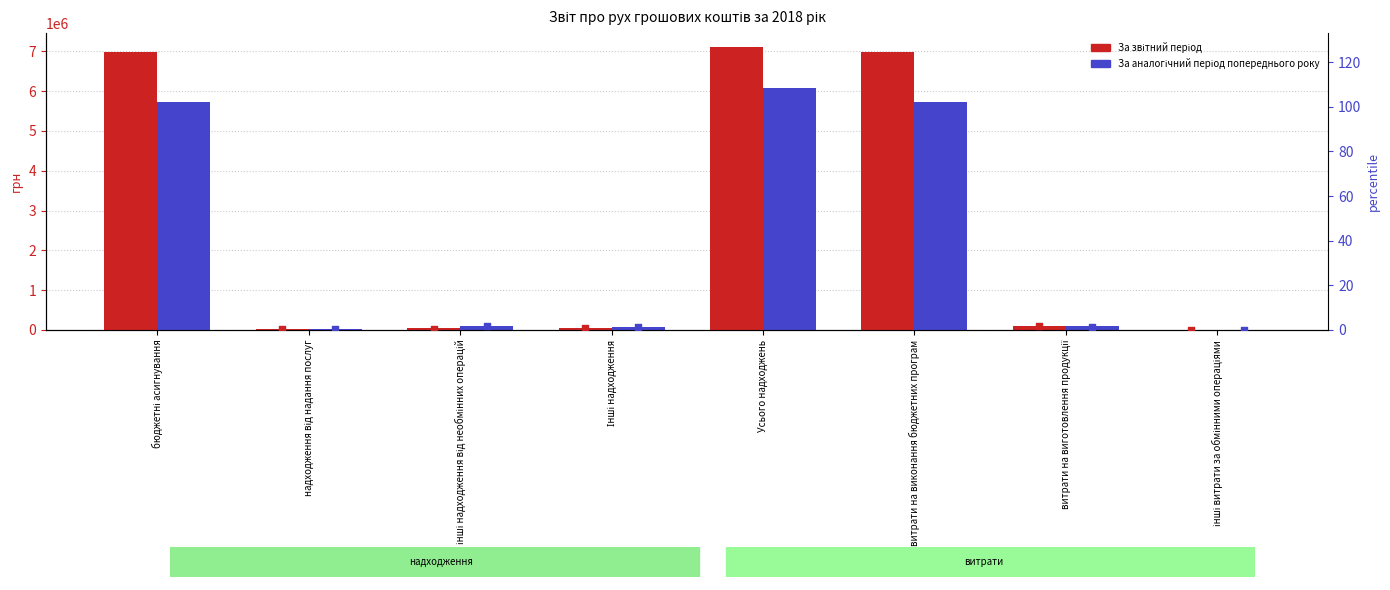

Which series has the largest total across all categories?

За звітний період